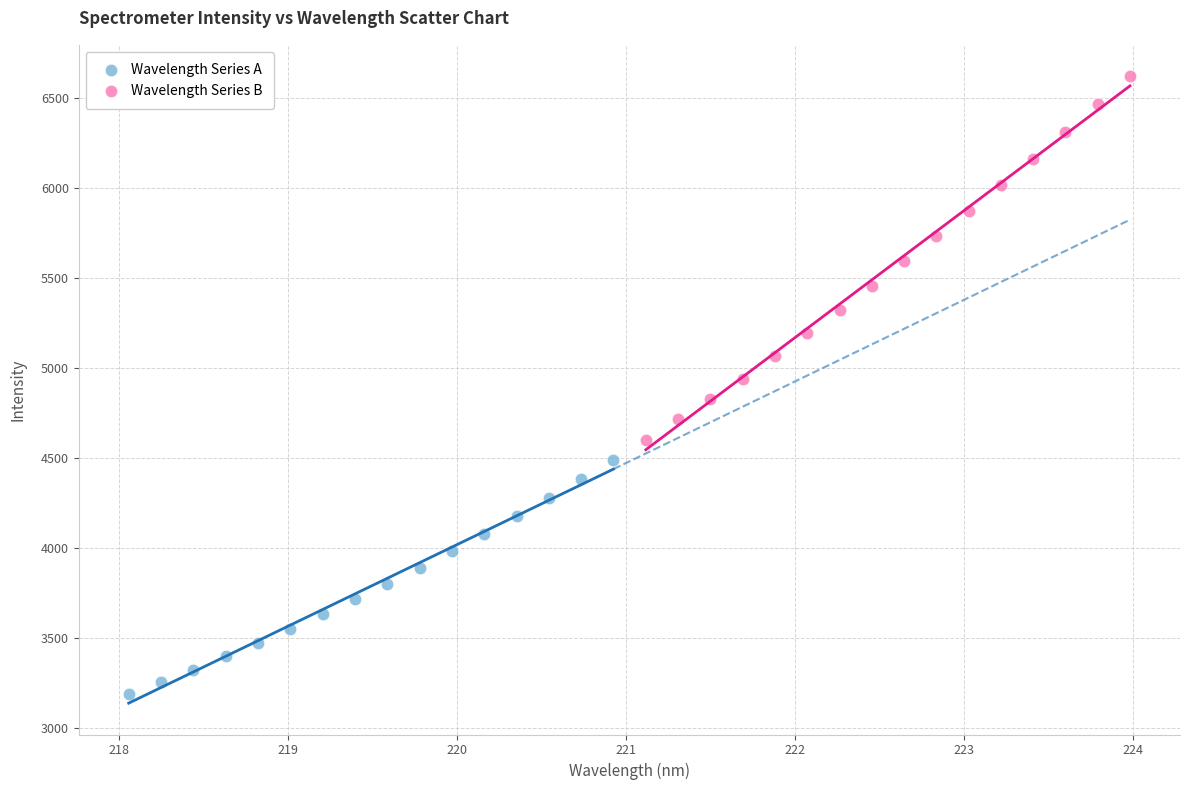

What are all the series names shown in the legend?

Wavelength Series A, Wavelength Series B